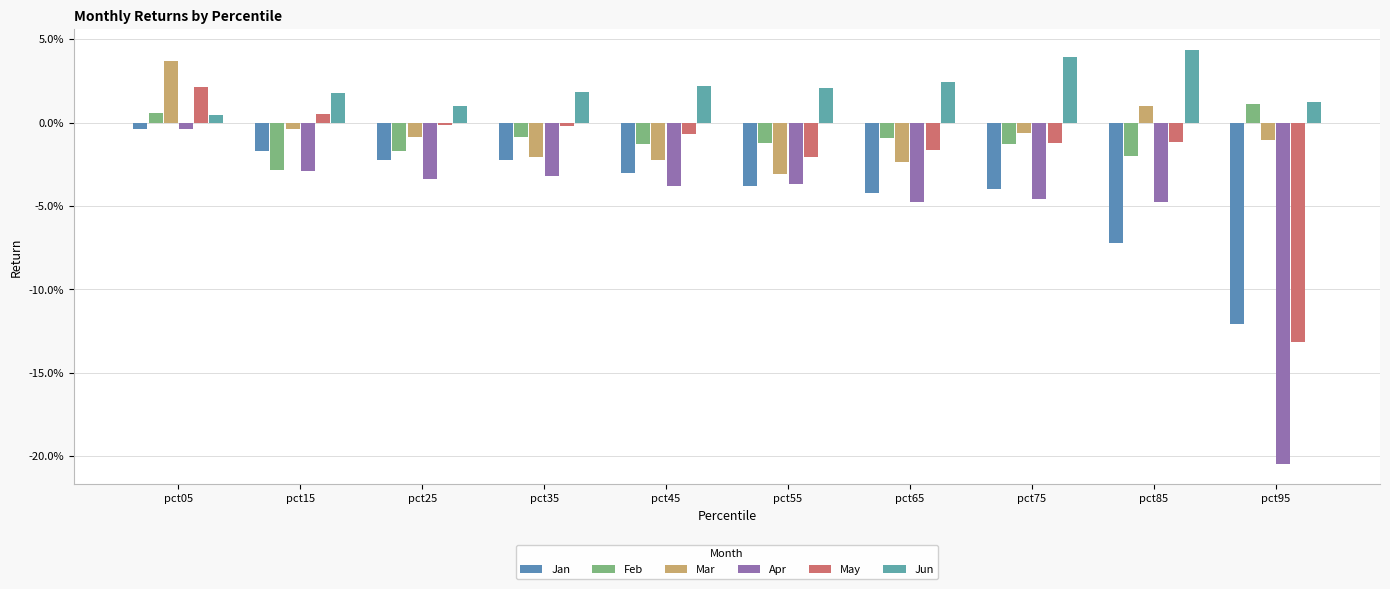

Reading right to left, transcribe all the data shown in this chart.

Jan: pct95=-0.1	pct85=-0.1	pct75=-0.0	pct65=-0.0	pct55=-0.0	pct45=-0.0	pct35=-0.0	pct25=-0.0	pct15=-0.0	pct05=-0.0
Feb: pct95=0.0	pct85=-0.0	pct75=-0.0	pct65=-0.0	pct55=-0.0	pct45=-0.0	pct35=-0.0	pct25=-0.0	pct15=-0.0	pct05=0.0
Mar: pct95=-0.0	pct85=0.0	pct75=-0.0	pct65=-0.0	pct55=-0.0	pct45=-0.0	pct35=-0.0	pct25=-0.0	pct15=-0.0	pct05=0.0
Apr: pct95=-0.2	pct85=-0.0	pct75=-0.0	pct65=-0.0	pct55=-0.0	pct45=-0.0	pct35=-0.0	pct25=-0.0	pct15=-0.0	pct05=-0.0
May: pct95=-0.1	pct85=-0.0	pct75=-0.0	pct65=-0.0	pct55=-0.0	pct45=-0.0	pct35=-0.0	pct25=-0.0	pct15=0.0	pct05=0.0
Jun: pct95=0.0	pct85=0.0	pct75=0.0	pct65=0.0	pct55=0.0	pct45=0.0	pct35=0.0	pct25=0.0	pct15=0.0	pct05=0.0